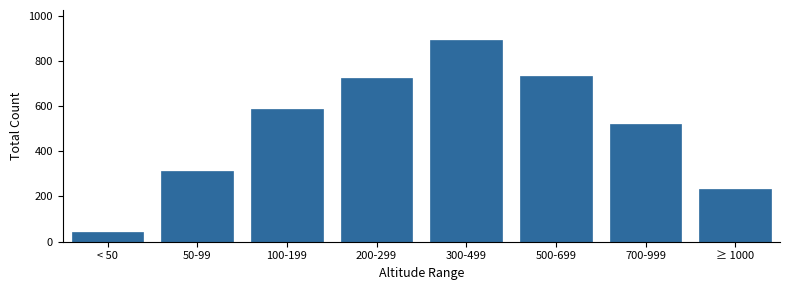

Reading right to left, extract all data points from this chart.

≥ 1000=234	700-999=521	500-699=734	300-499=891	200-299=723	100-199=587	50-99=312	< 50=45